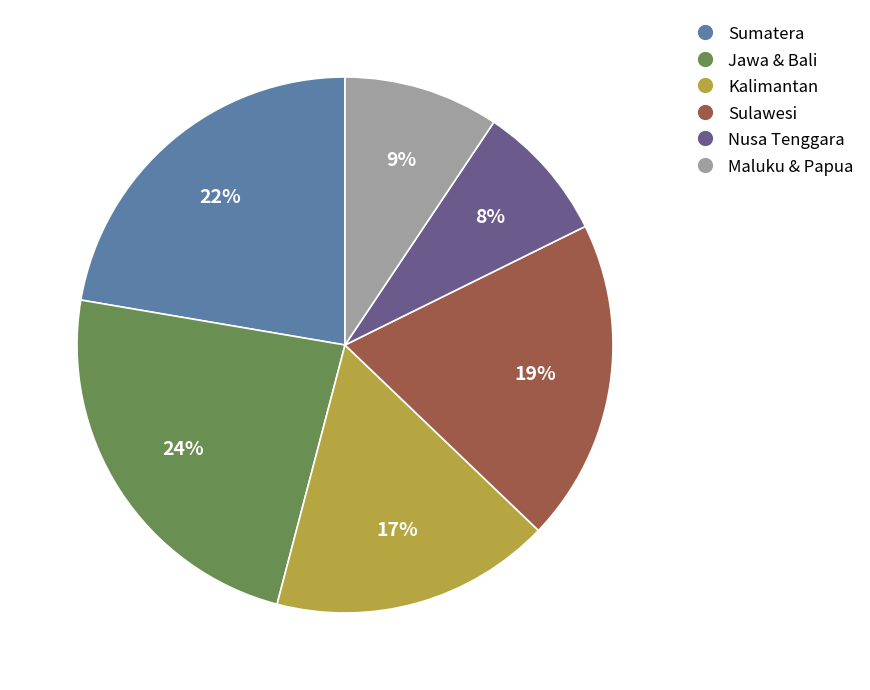

Does any single category account for the majority?

No